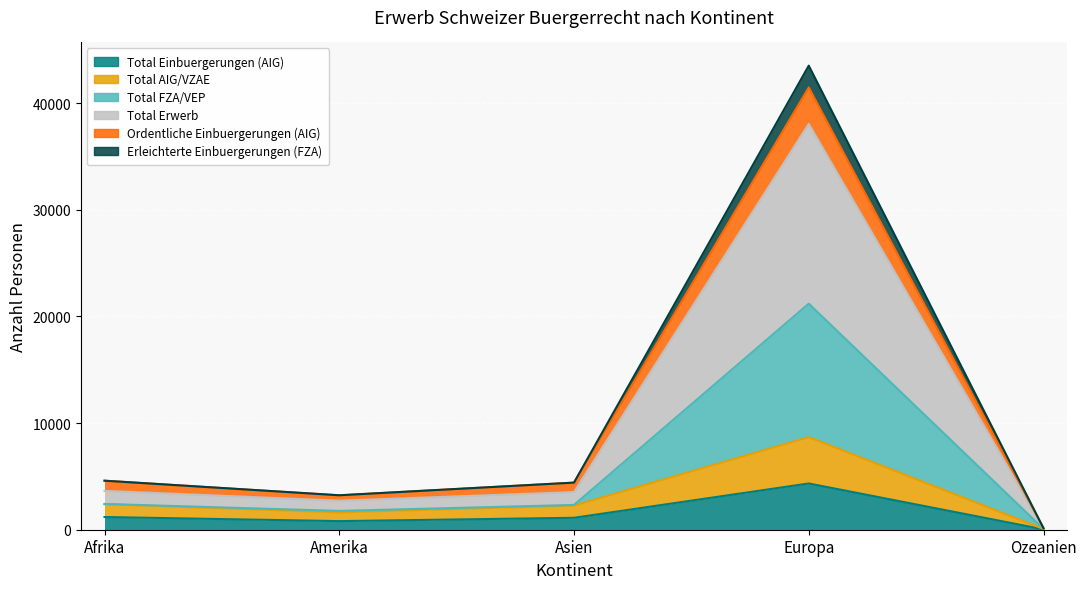

What is the average value of the Erleichterte Einbuergerungen (FZA) series?

10768